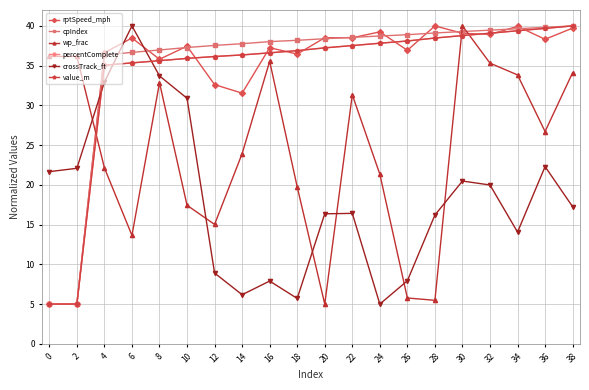

How many data points in percentComplete are above 37?

10